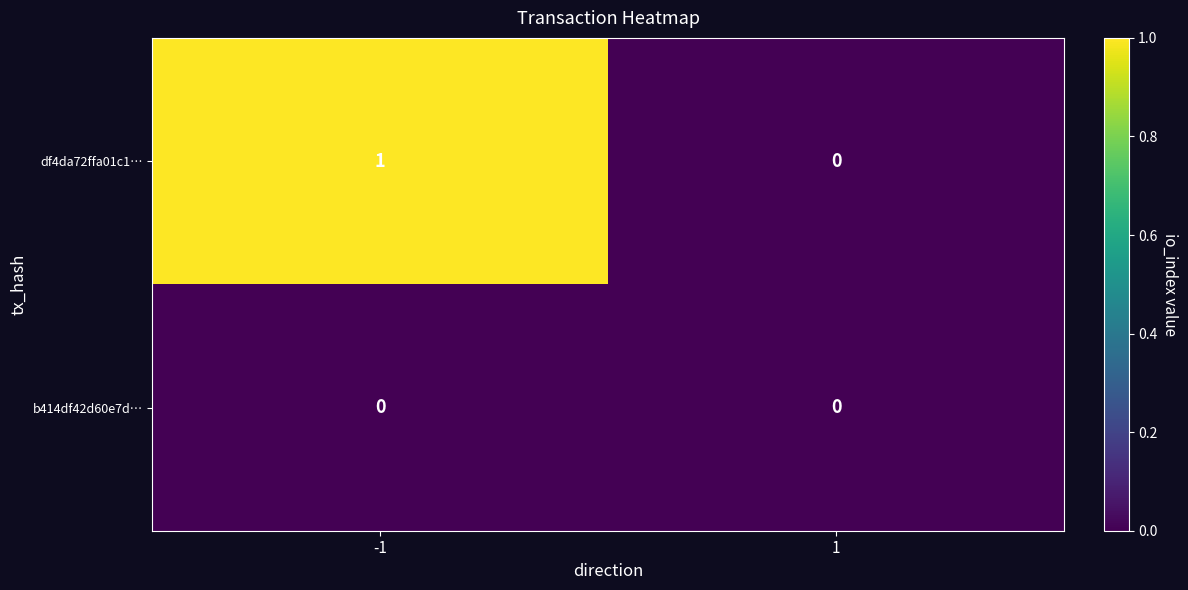

Which series has the widest spread of values?

df4da72ffa01c1…